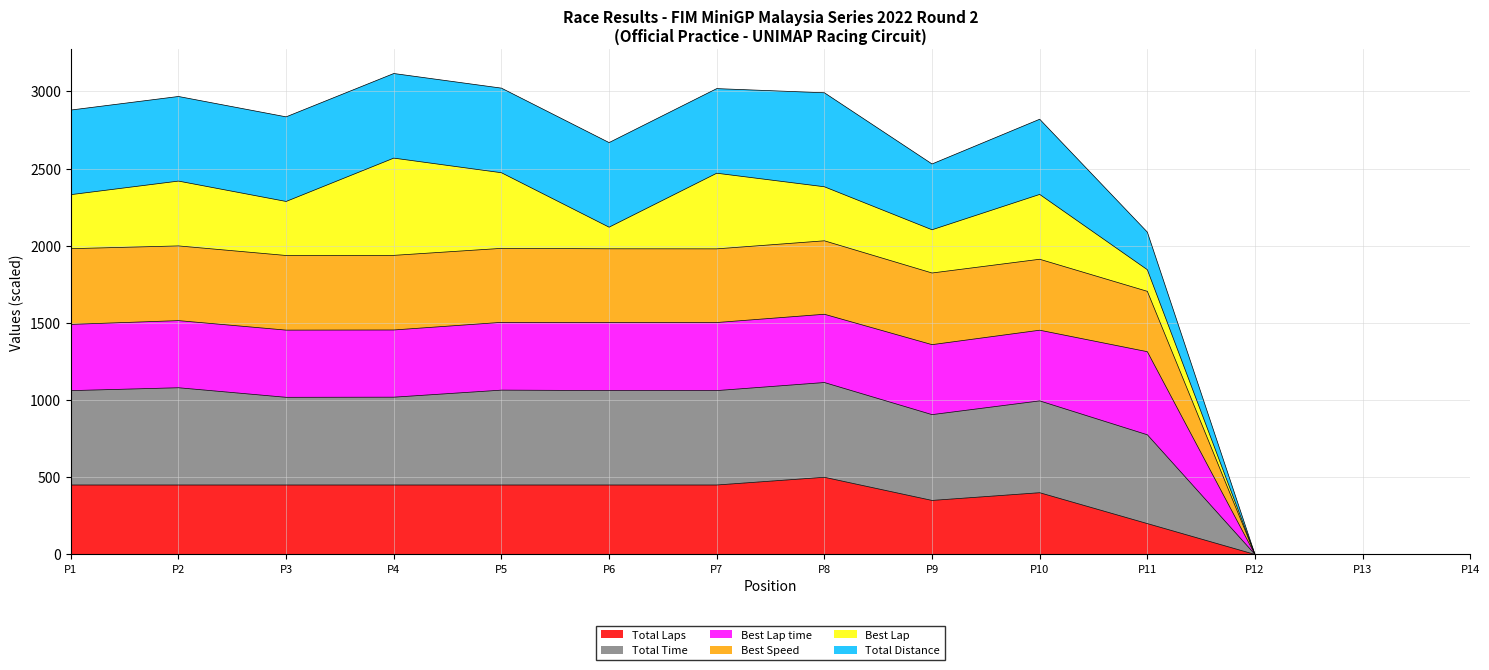

What is the highest value of the Total Laps series?

500.0